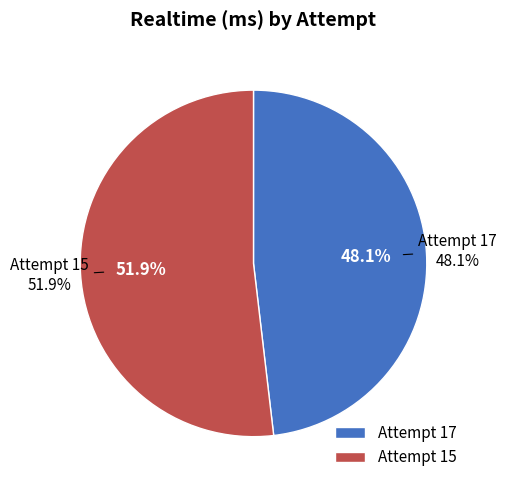

What percentage is the Attempt 15 slice, to the nearest percent?

52%